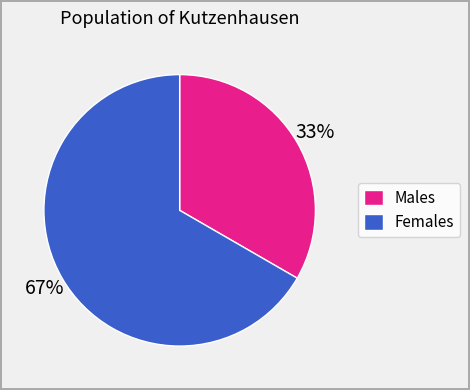

How many segments does this pie chart have?

2